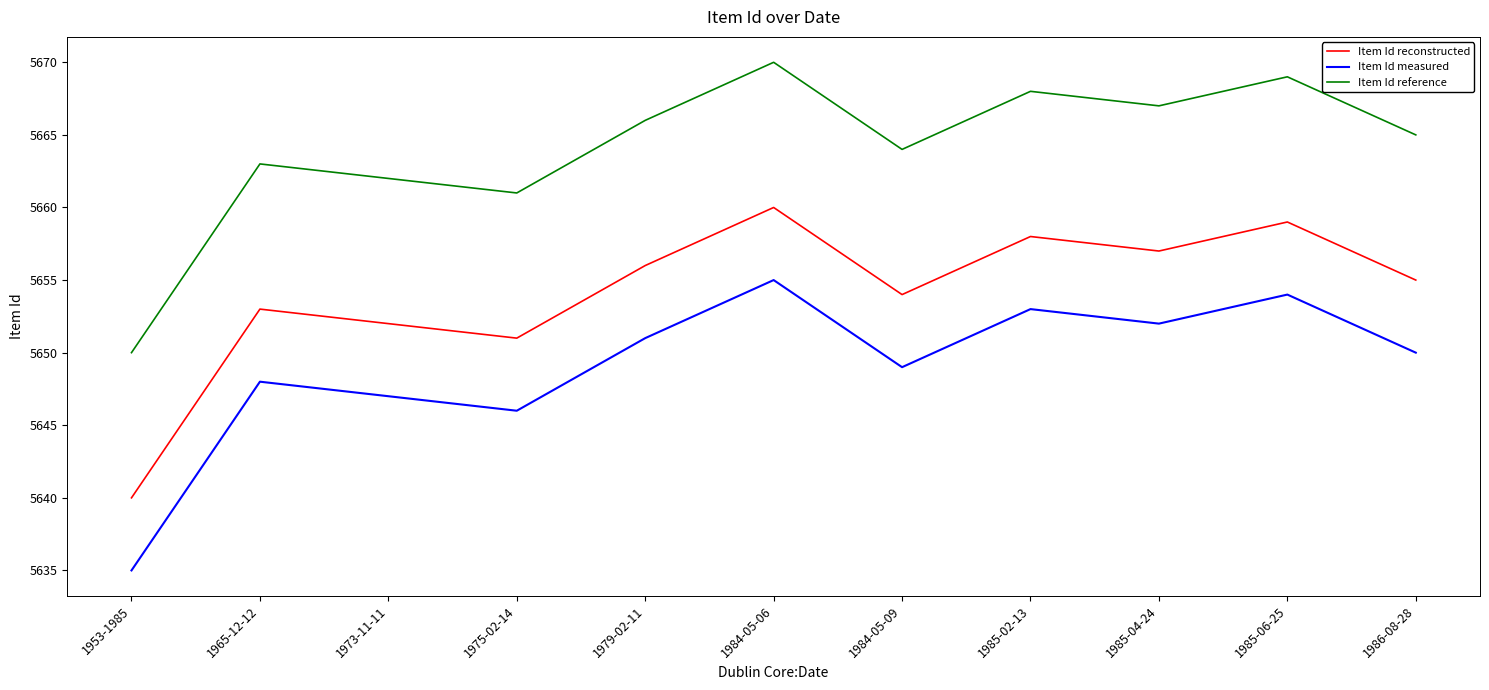

How many lines are shown in the chart?

3